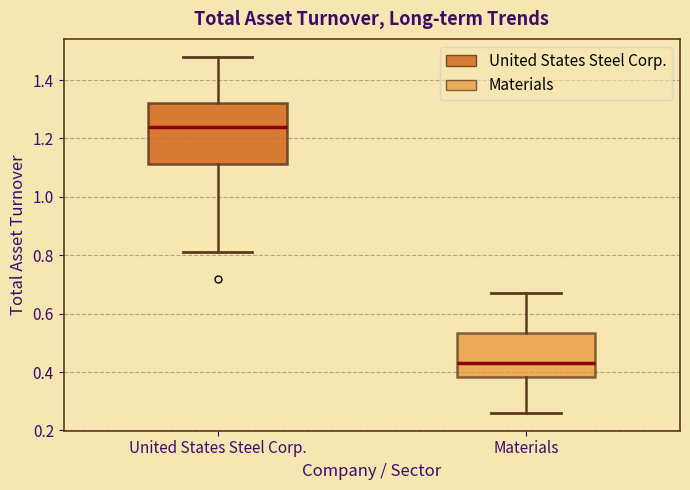

Reading left to right, transcribe this box plot: for each box, give where its median line is, the range the box spans, and where its two whiskers end, as read against the y-axis. The values are not printed on the chart, so give them approximately, as read against the axis.

United States Steel Corp.: median 1.24, box 1.12 to 1.32, whiskers 0.82 to 1.48
Materials: median 0.44, box 0.38 to 0.54, whiskers 0.26 to 0.68